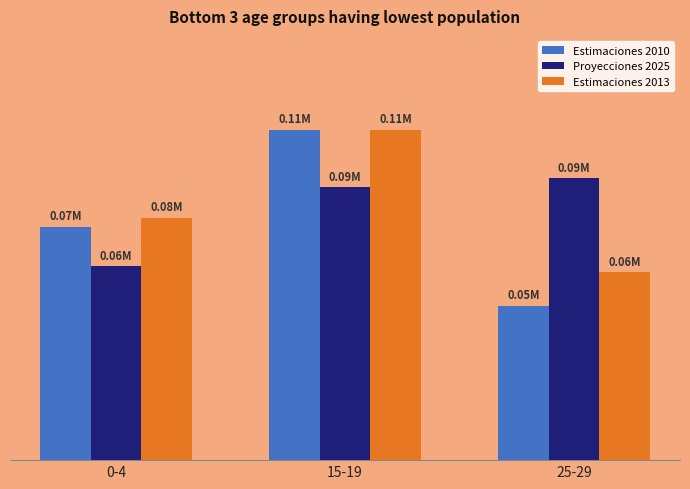

At which category is the sum across all series the highest?

15-19